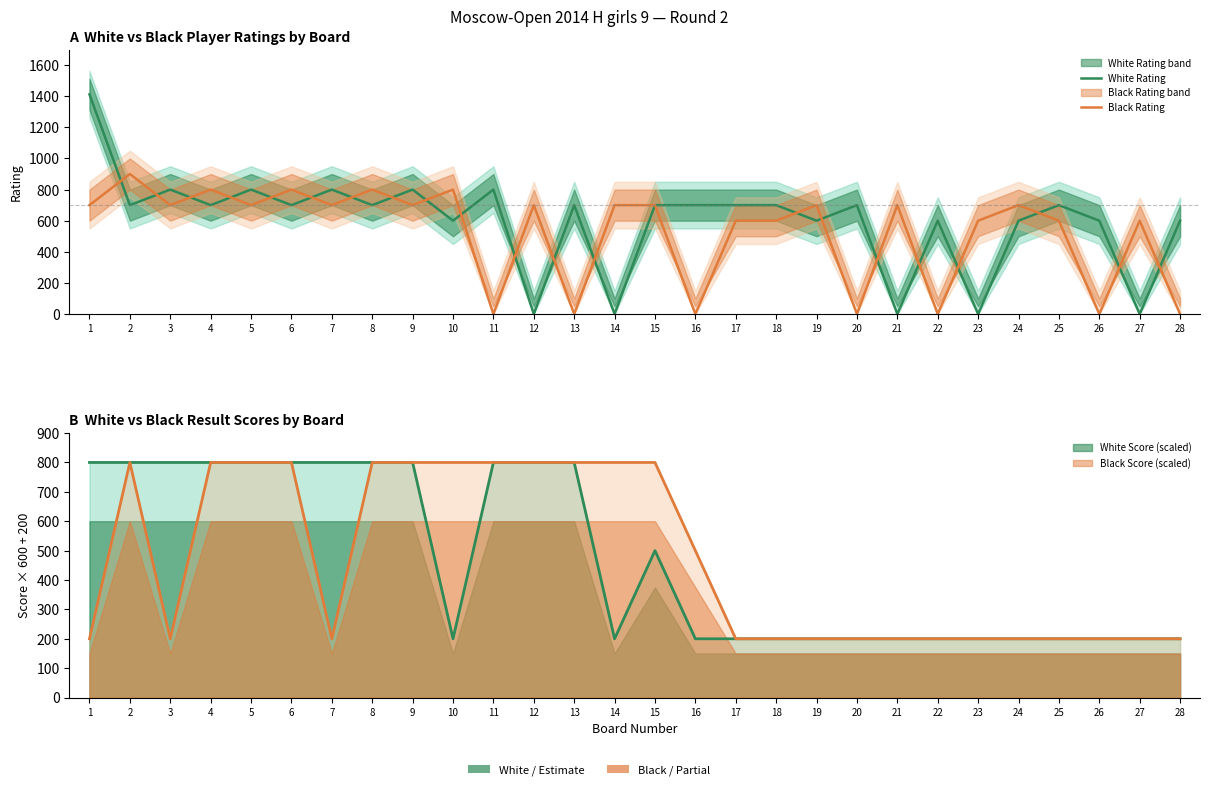

Reading left to right, what are all the values shown in this chart?

White Rating: 1412	700	800	700	800	700	800	700	800	600	800	0	700	0	700	700	700	700	600	700	0	600	0	600	700	600	0	600
Black Rating: 700	900	700	800	700	800	700	800	700	800	0	700	0	700	700	0	600	600	700	0	700	0	600	700	600	0	600	0